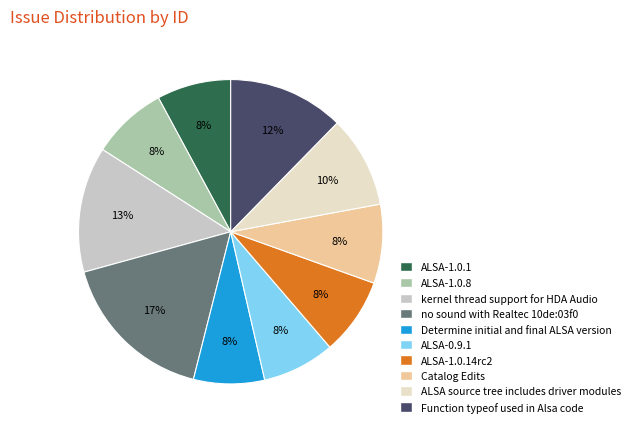

Which slice is the largest?

no sound with Realtec 10de:03f0